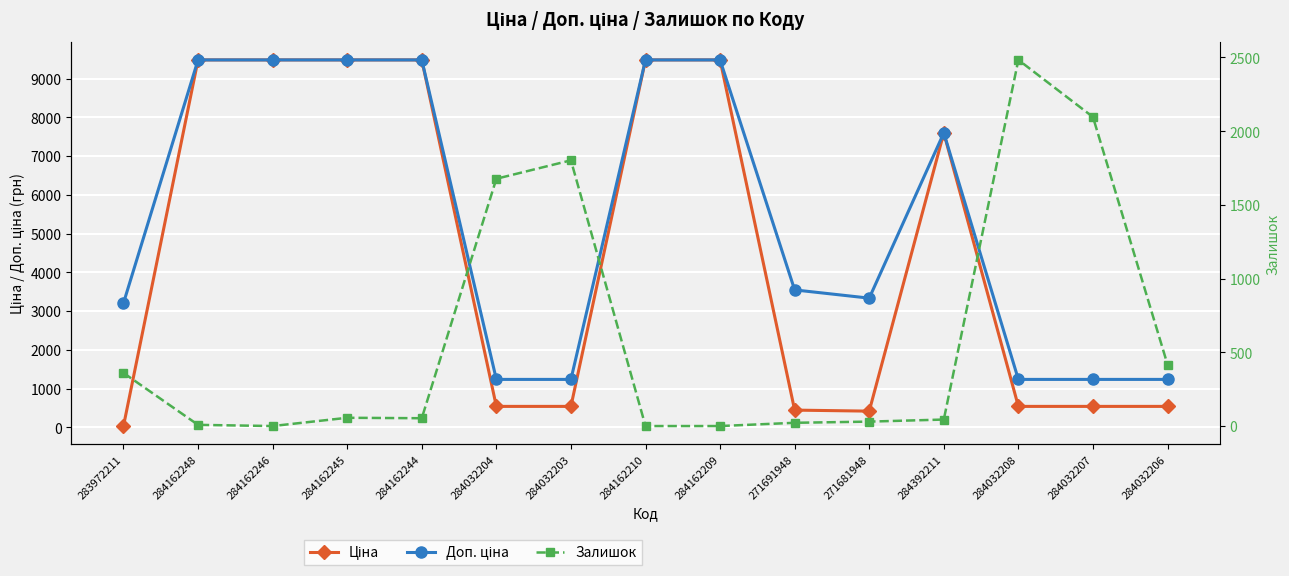

True or false: Доп. ціна and Залишок intersect in this chart.

True